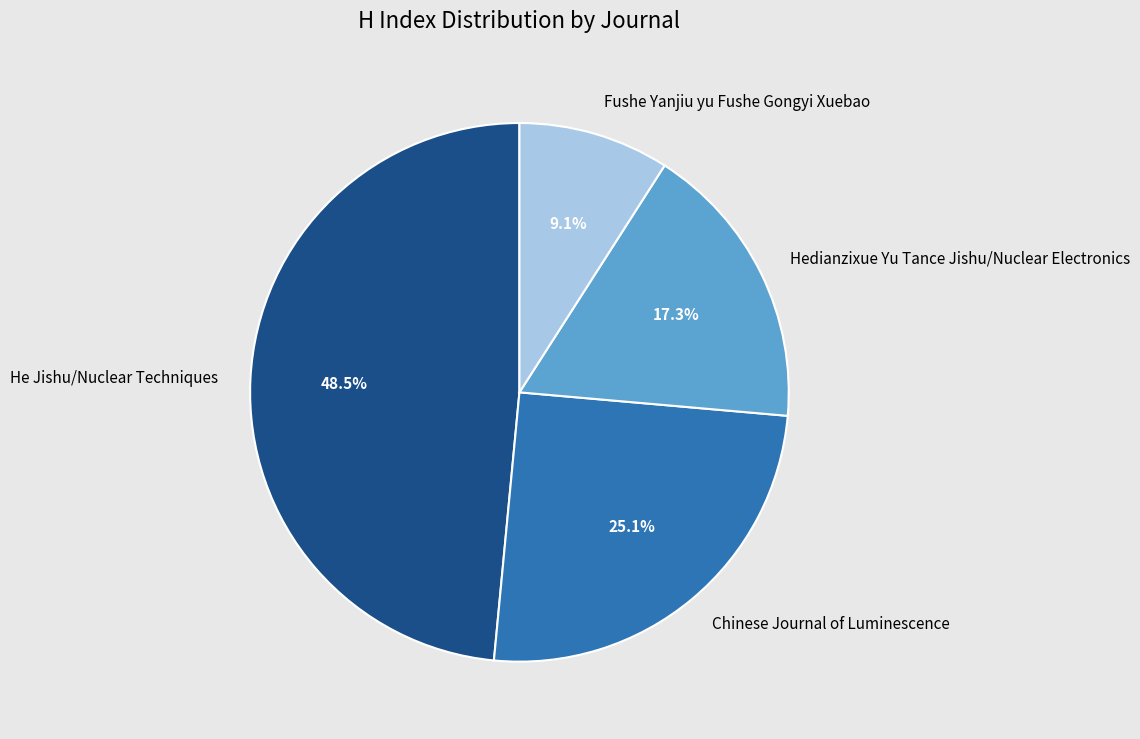

What percentage is the Fushe Yanjiu yu Fushe Gongyi Xuebao slice, to the nearest percent?

9%